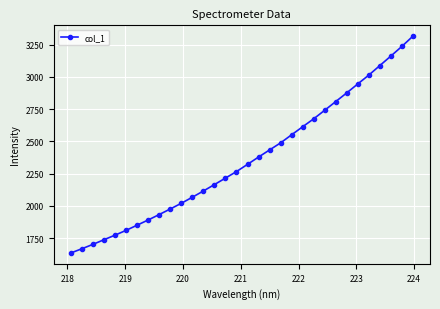

What is the minimum value shown in the chart?

1634.8